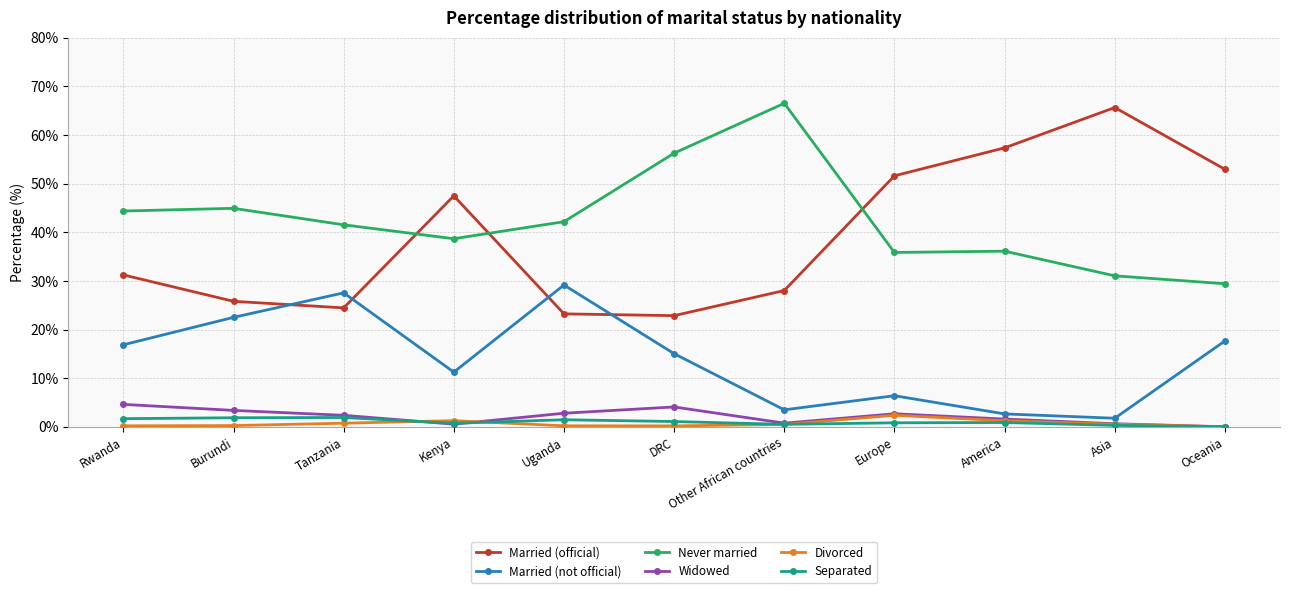

Where is Married (official) nearest to the value 44?

Kenya